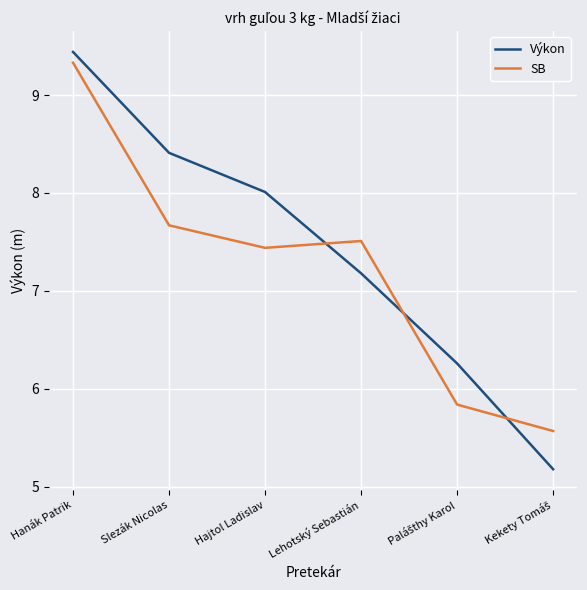

The SB series shows 7.4 at Hajtol Ladislav. True or false?

True